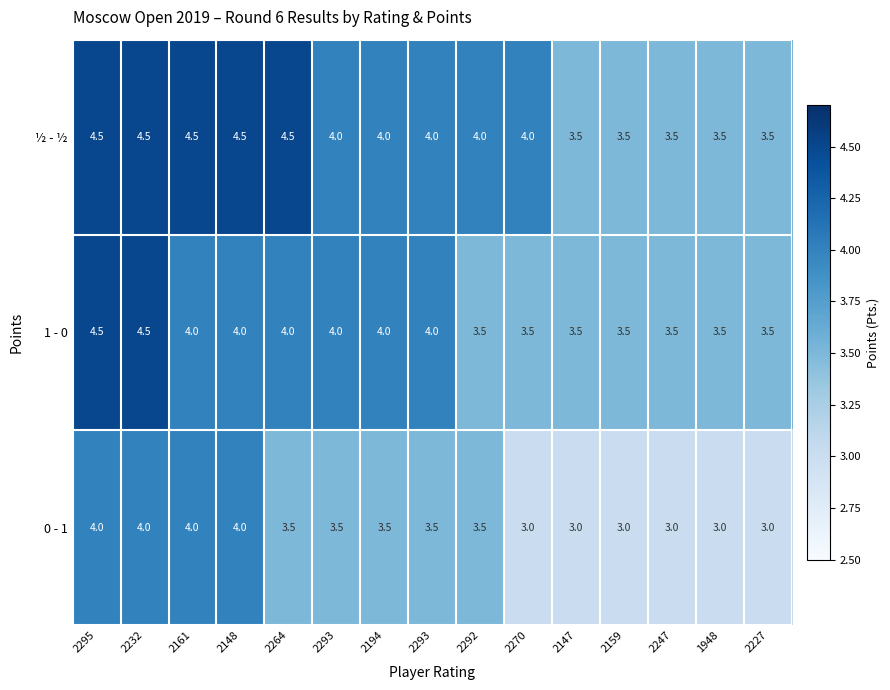

Count the number of categories in the chart.

15